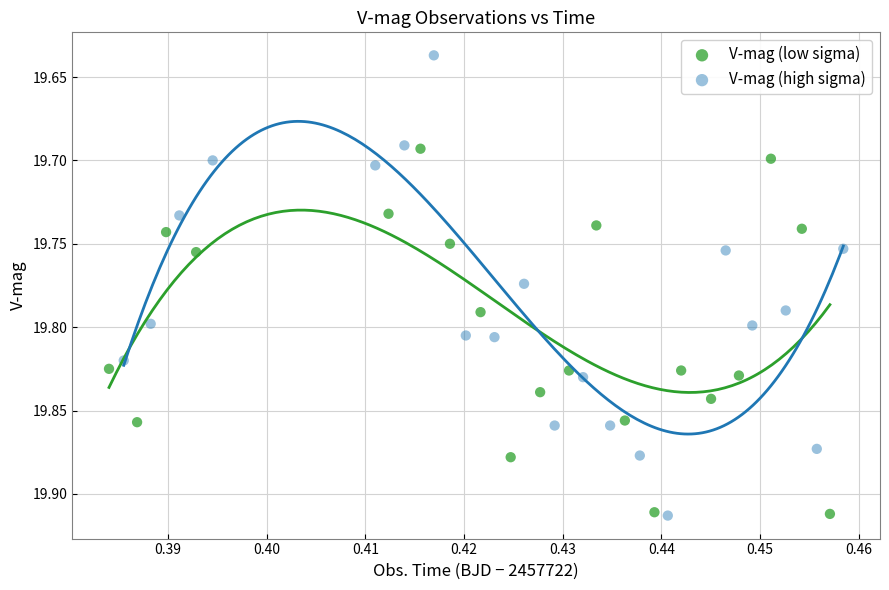

Which series has the largest Y range (max minus min)?

V-mag (high sigma)